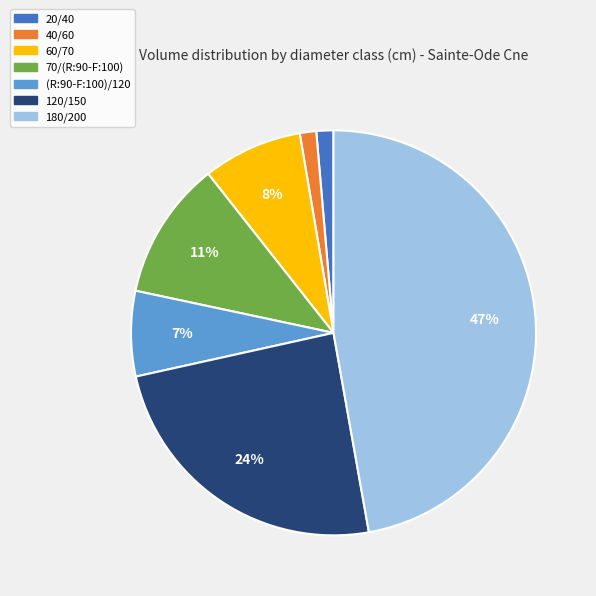

Count the number of slices in the pie.

7